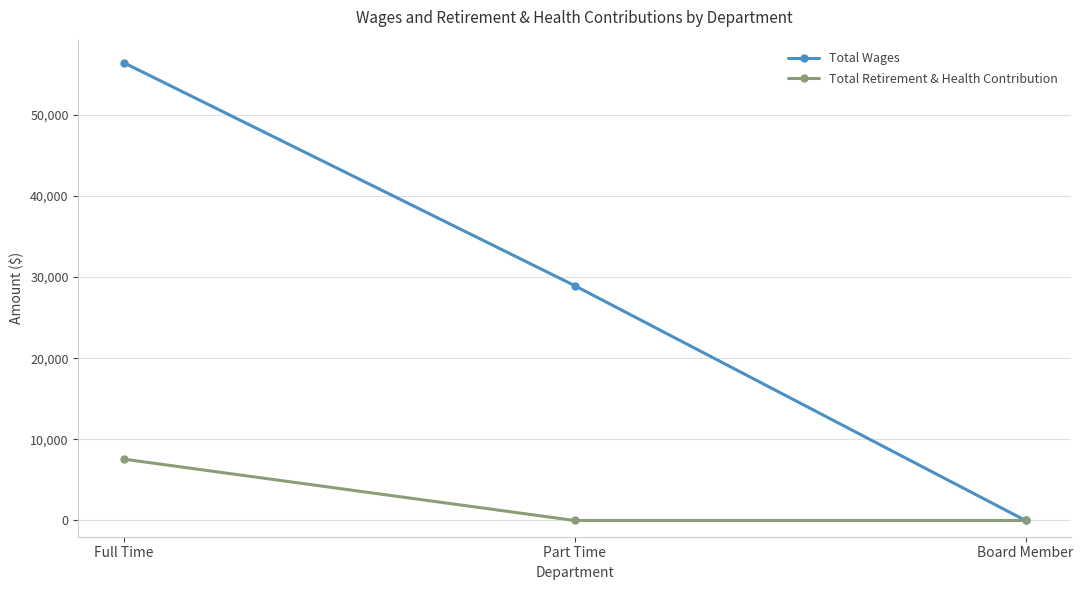

At how many categories does at least one series exceed 36788?

1